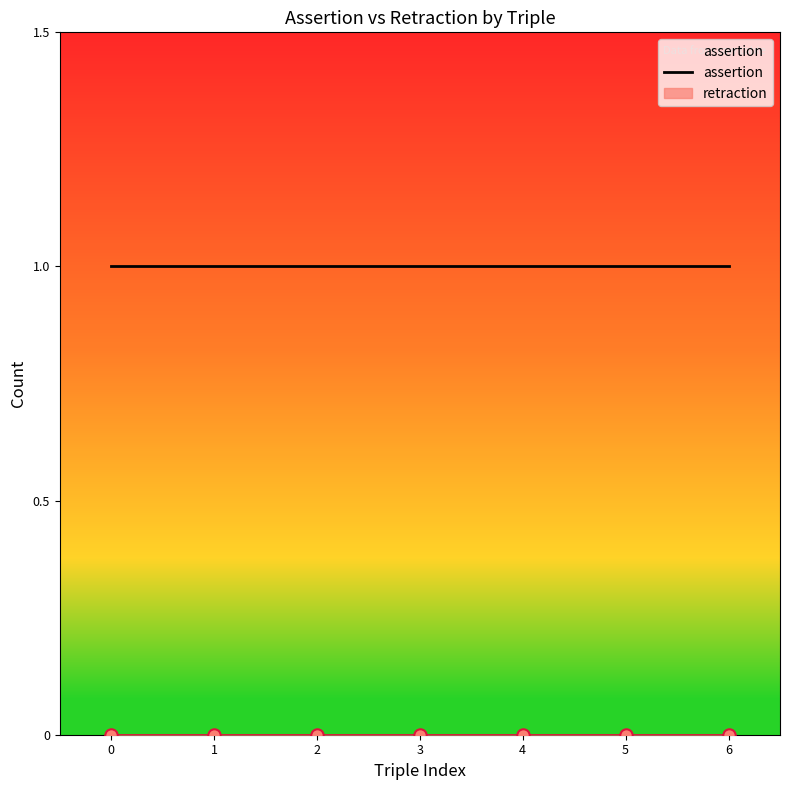

Which series contains the highest Y value?

assertion